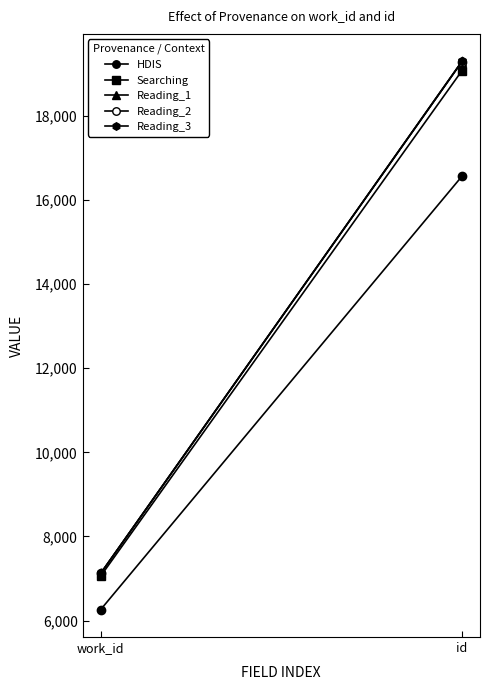

How many data points does each series have?

2